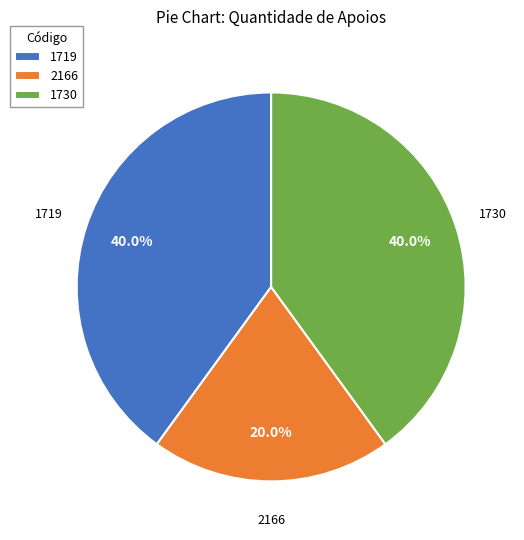

What is the total percentage of 2166 and 1719?

60.0%